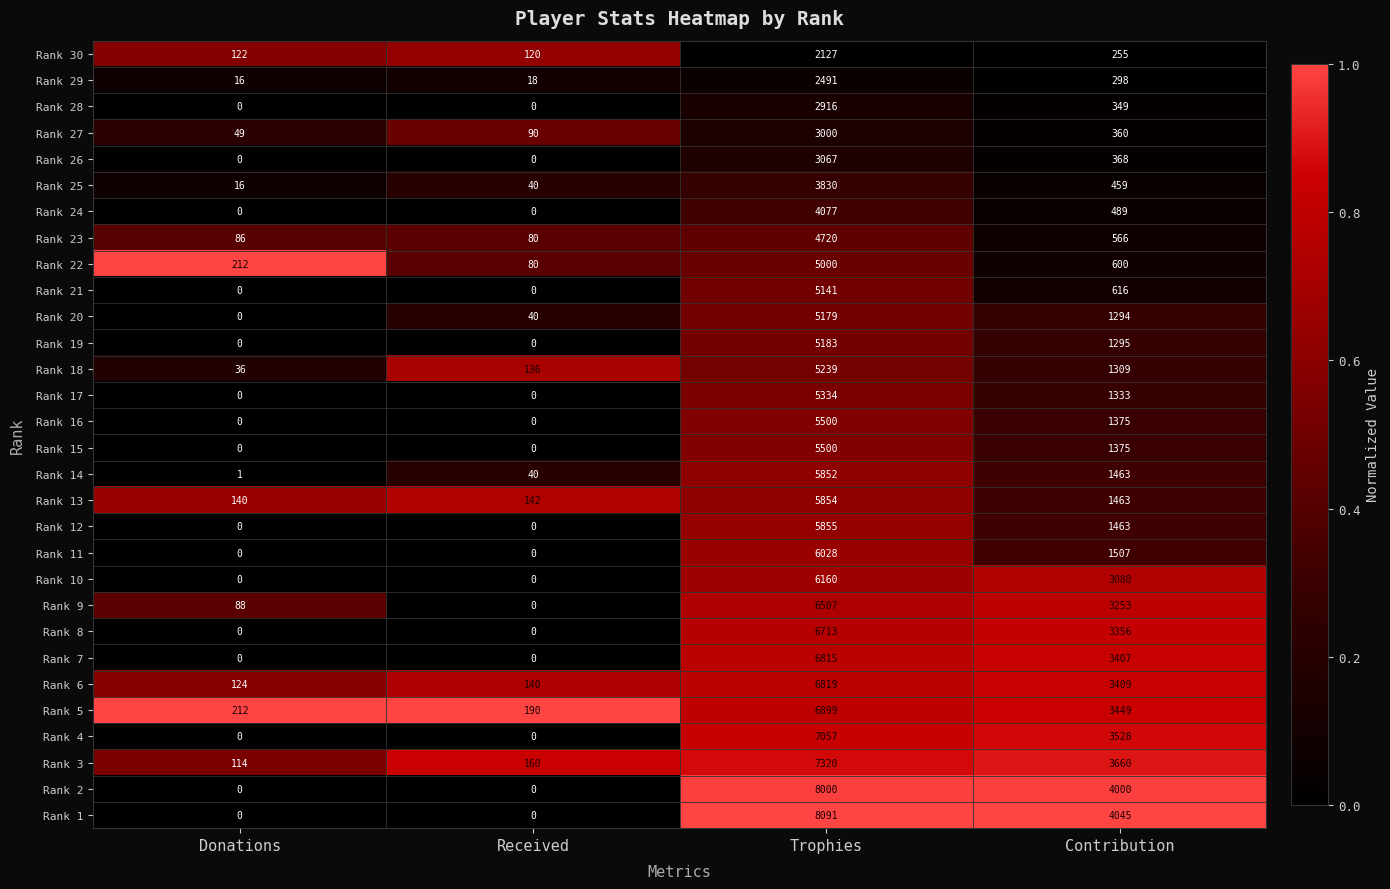

At which label does Rank 13 reach its minimum?

Donations